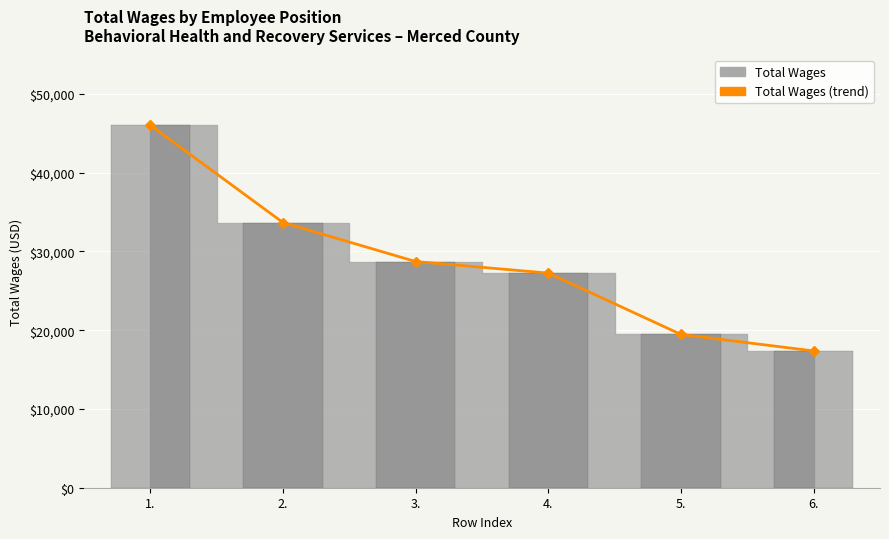

Approximately how many times larger is the value at 2. compared to 5.?

1.7